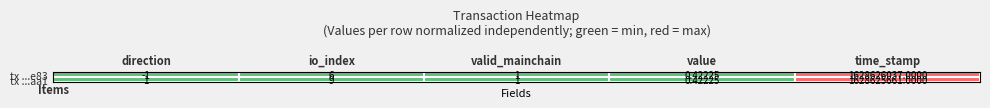

Rank the series by their average value, from lowest to highest.

tx ...aa1, tx ...e83